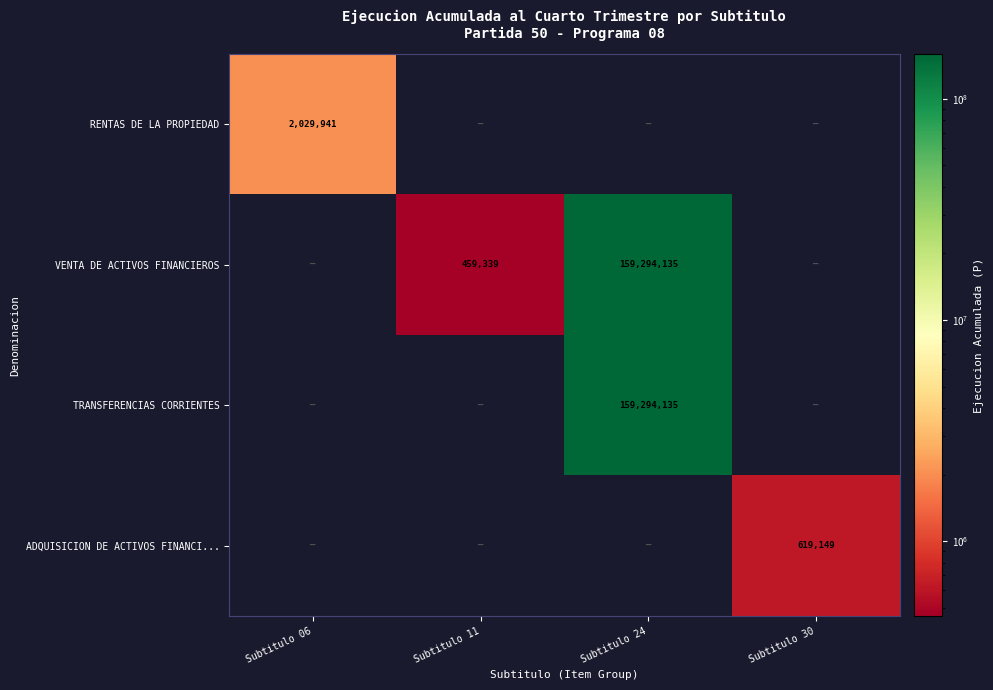

The value of ADQUISICION DE ACTIVOS FINANCI... at Subtitulo 30 is 619149. True or false?

True